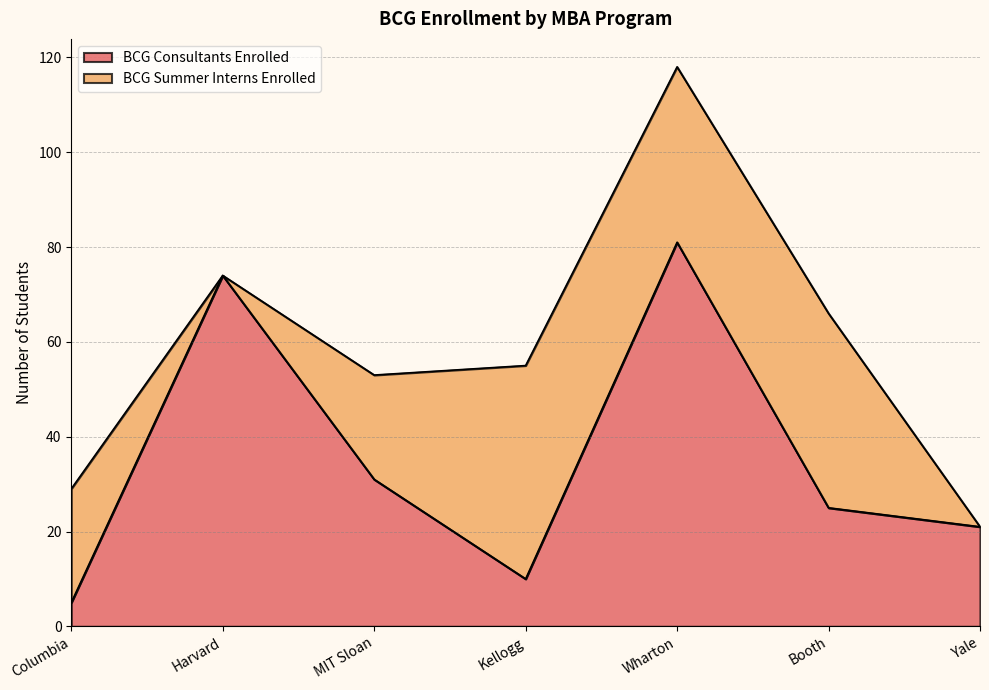

What is the change in value from MIT Sloan to Wharton?

+50